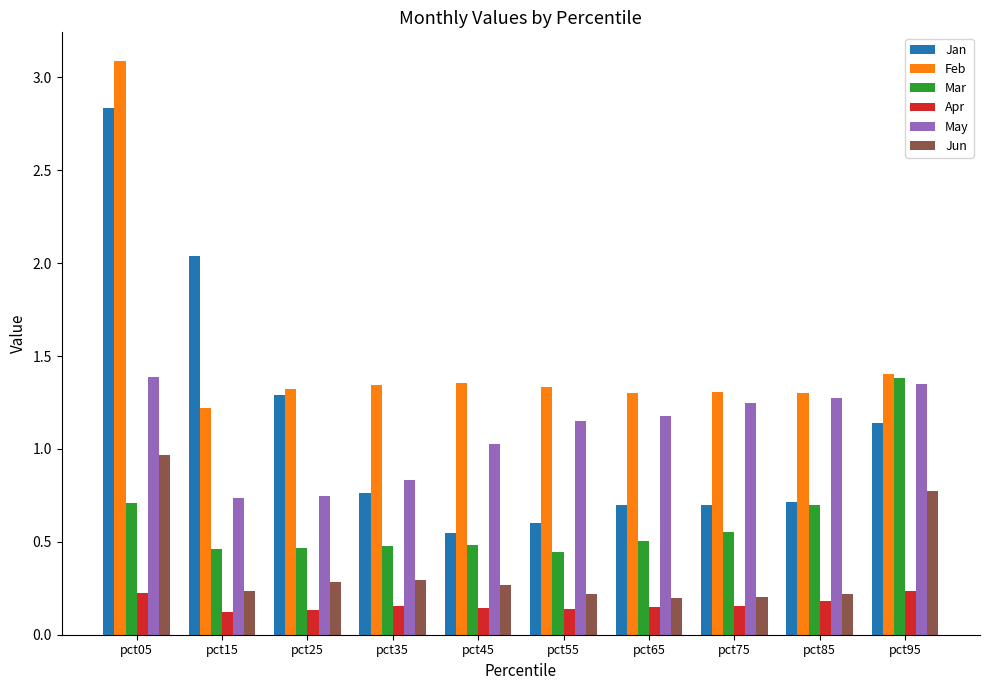

The value of Apr at pct65 is 0.3. True or false?

False